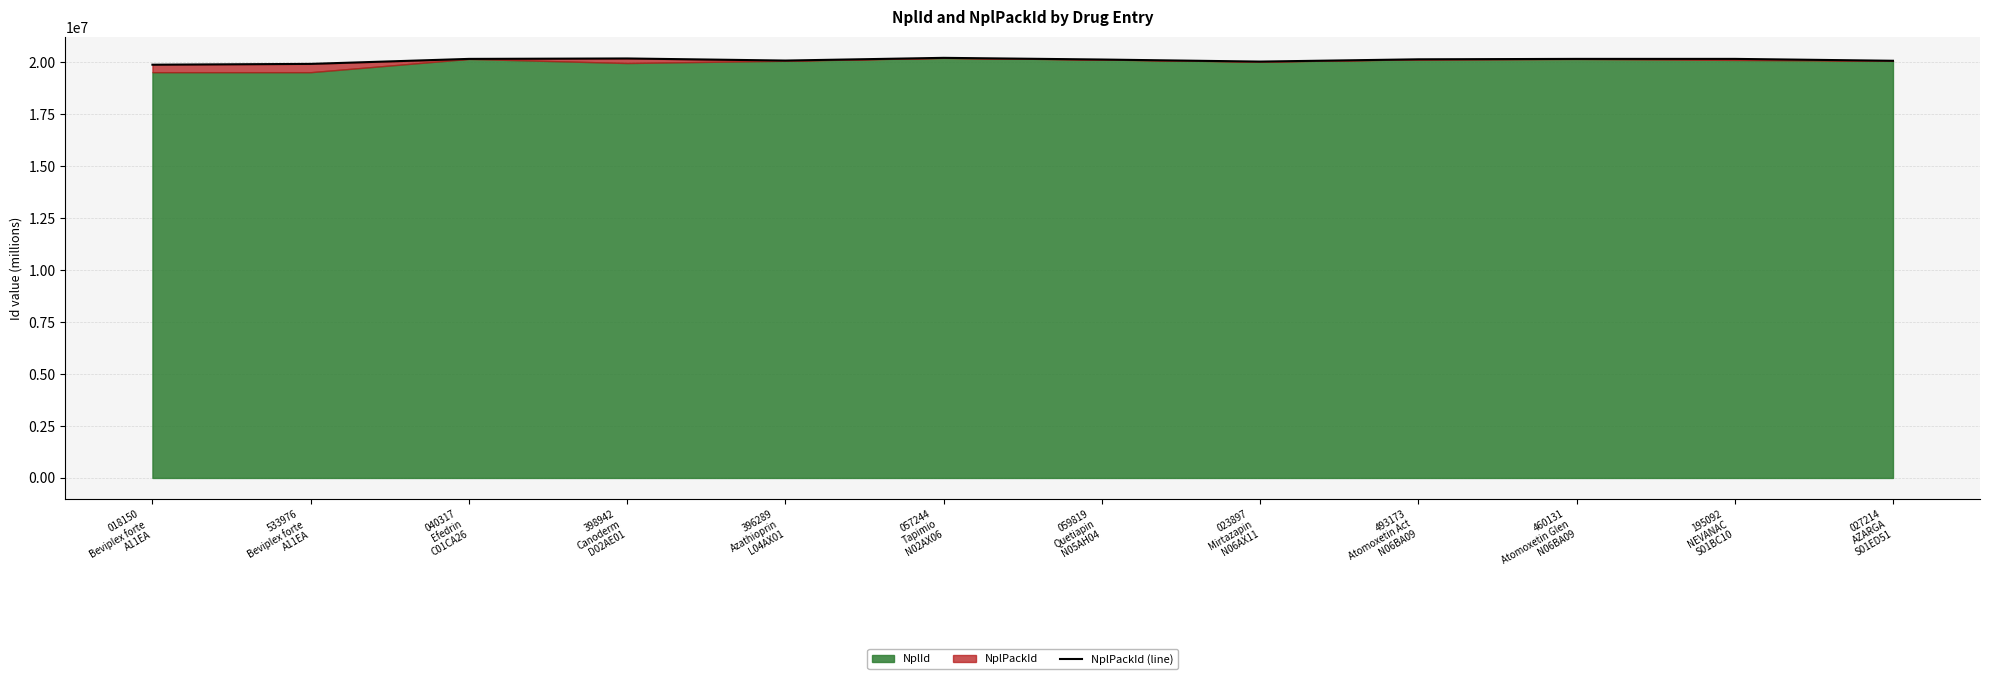

At which category does the chart reach its minimum across all series?

018150
Beviplex forte
A11EA